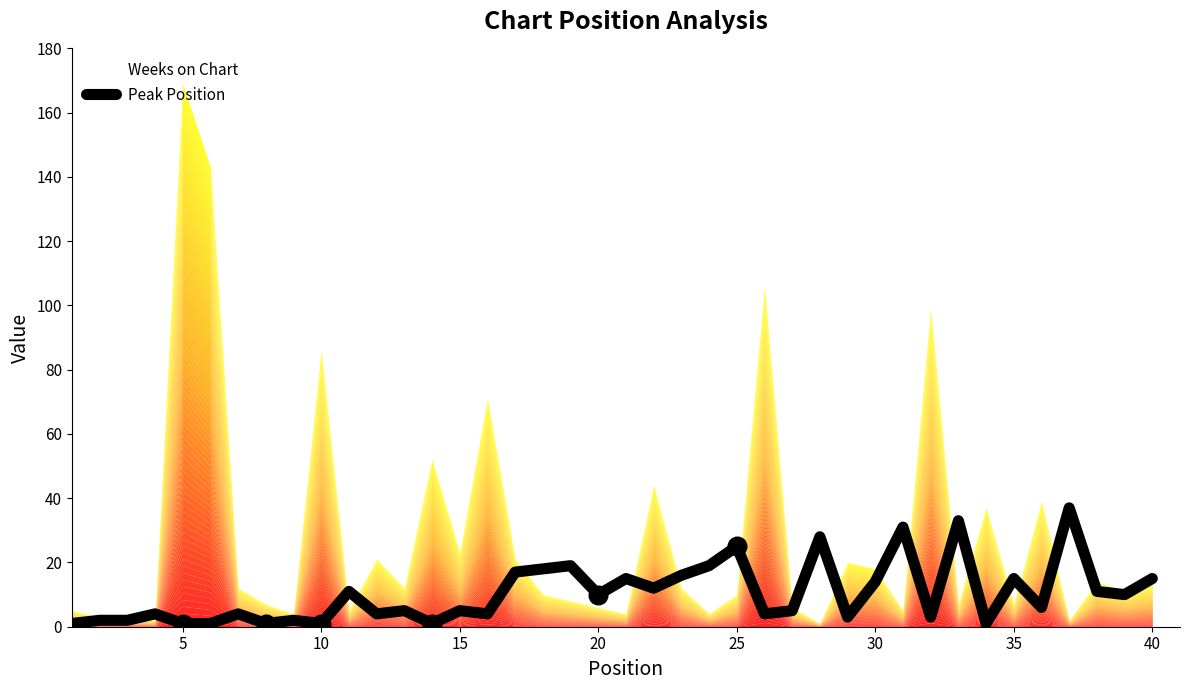

The Peak Position series shows 15 at 40. True or false?

True